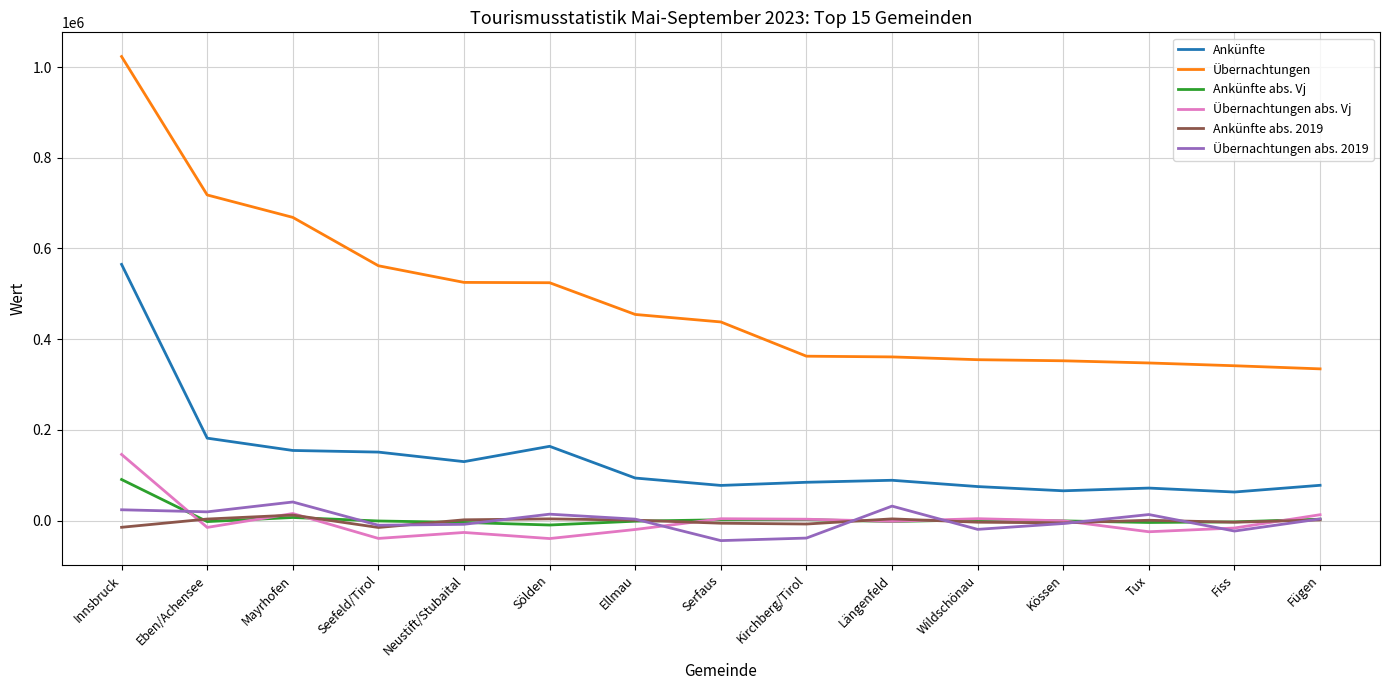

What is the sum of all Übernachtungen values?

7367915